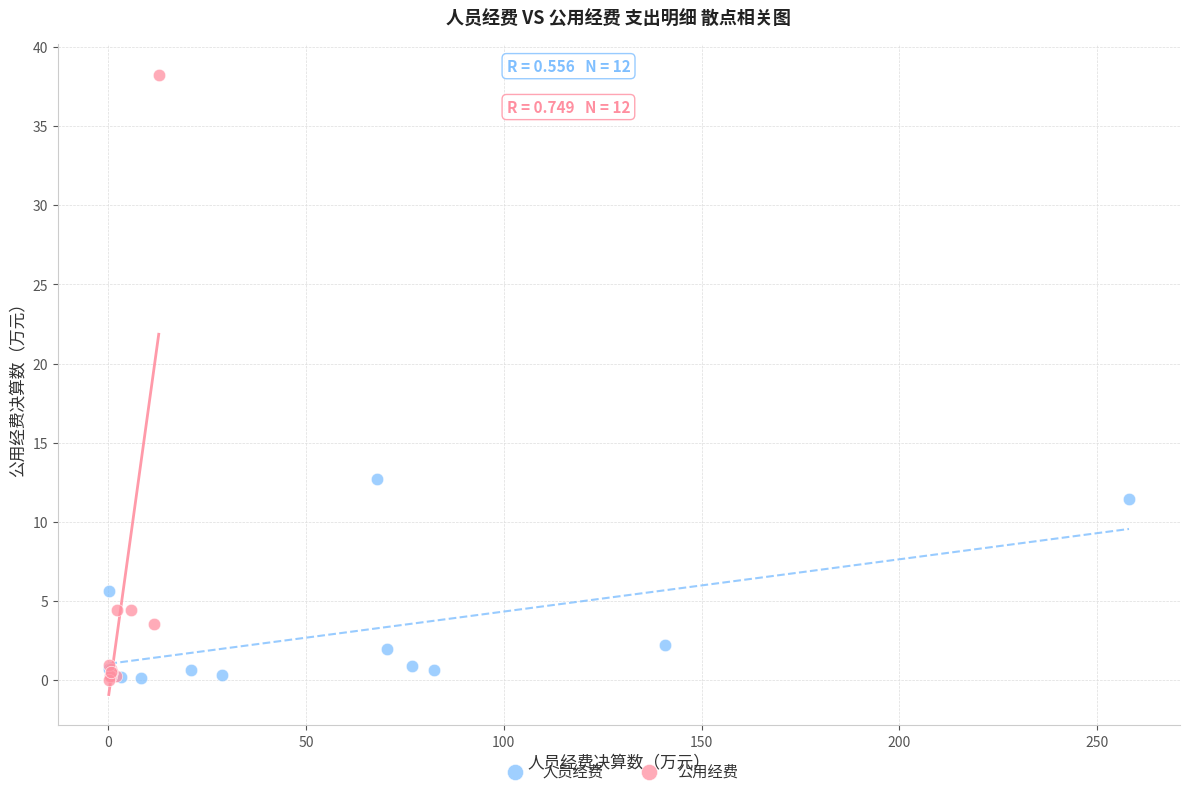

Which series reaches the maximum Y coordinate?

公用经费